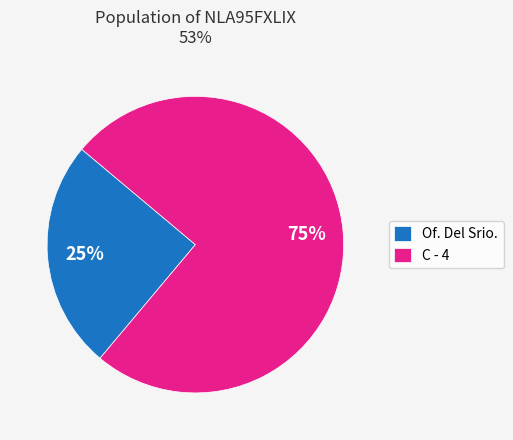

Rank the categories by value from highest to lowest.

C - 4, Of. Del Srio.